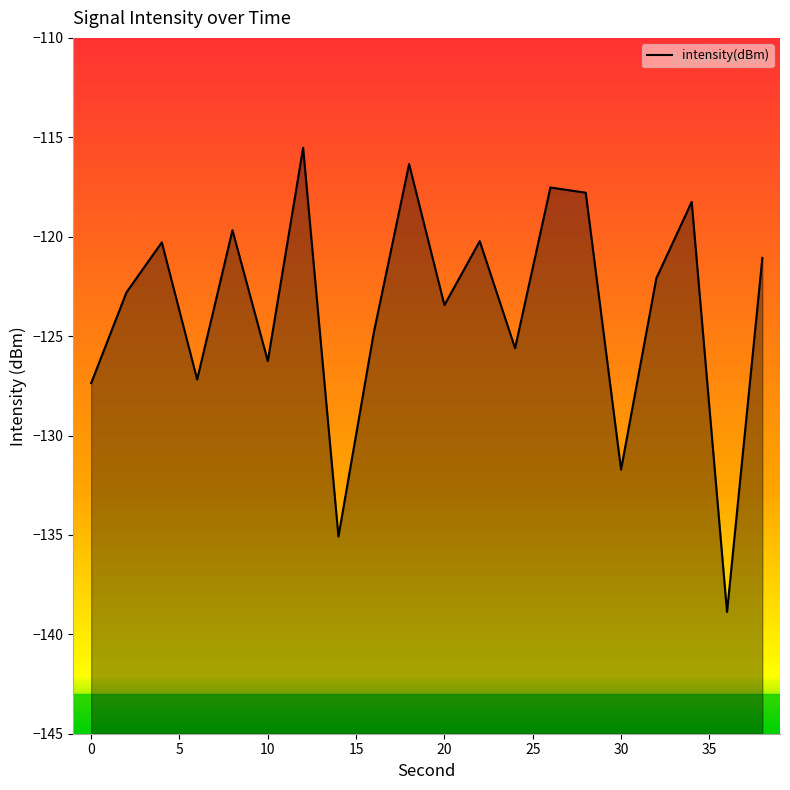

Between 12 and 24, which is larger?

12